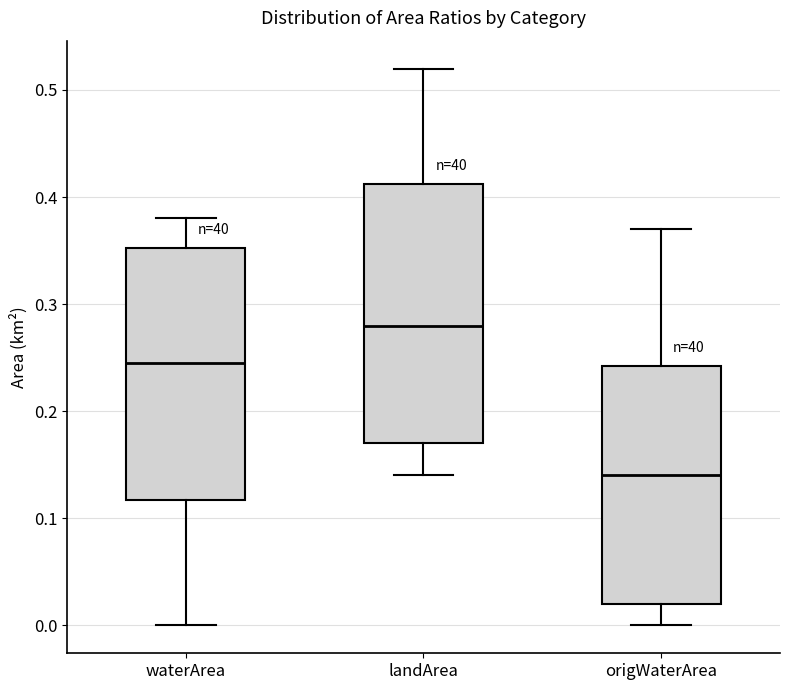

Where is the upper edge of the box for landArea on the y-axis? The values are not printed on the chart, so give them approximately, as read against the axis.

0.41